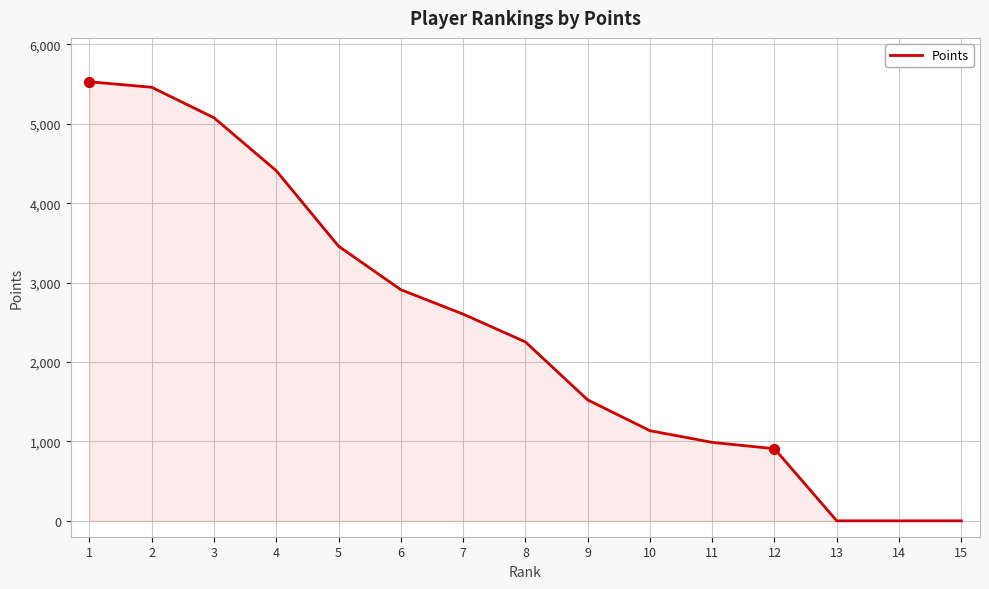

Which has a higher value, 4 or 14?

4